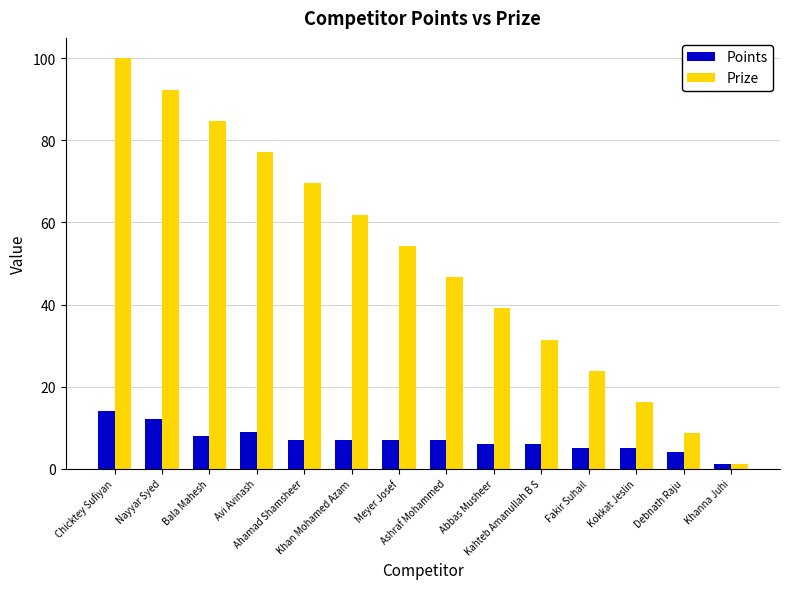

At which label does Points first exceed 7?

Chicktey Sufiyan